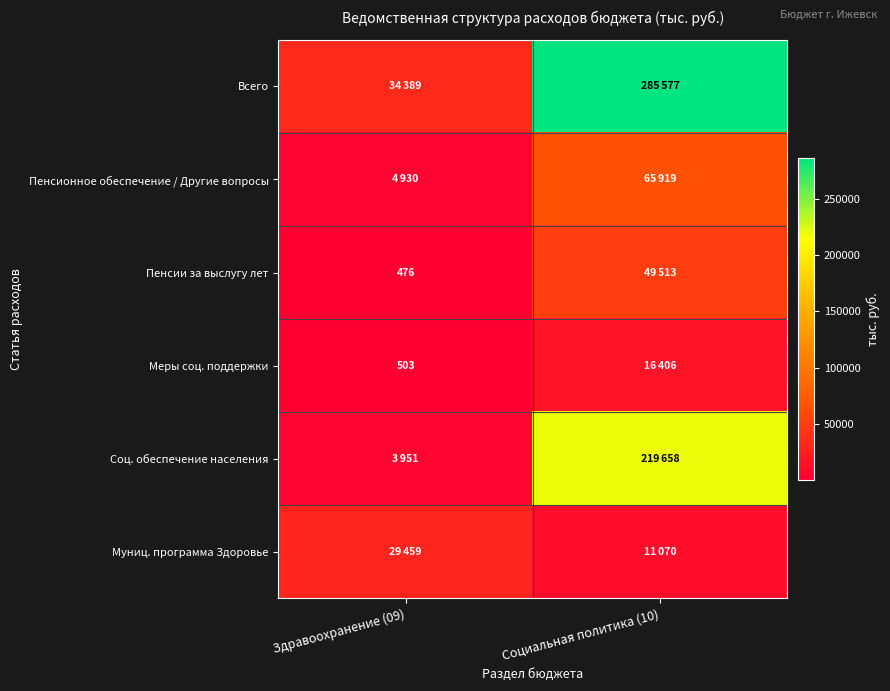

What is the difference between the maximum and minimum values in the Пенсионное обеспечение / Другие вопросы series?

60989